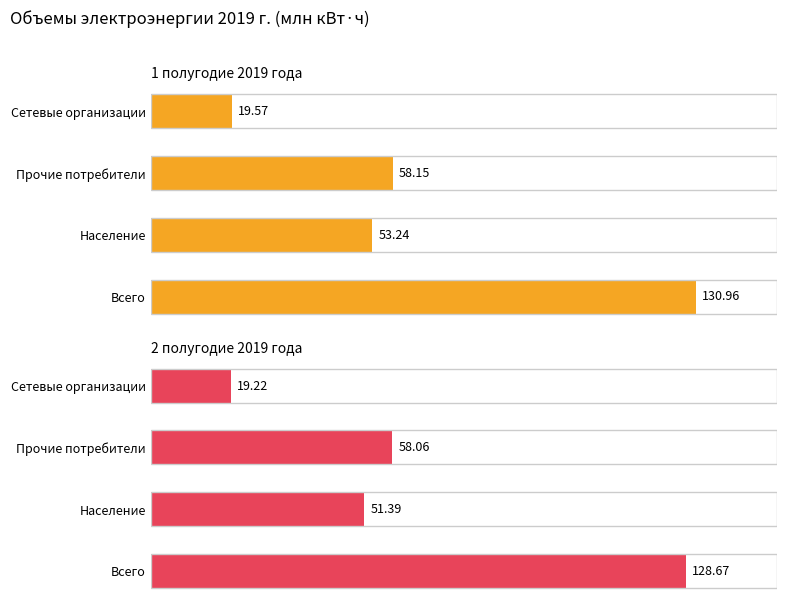

At how many categories does at least one series exceed 38?

3